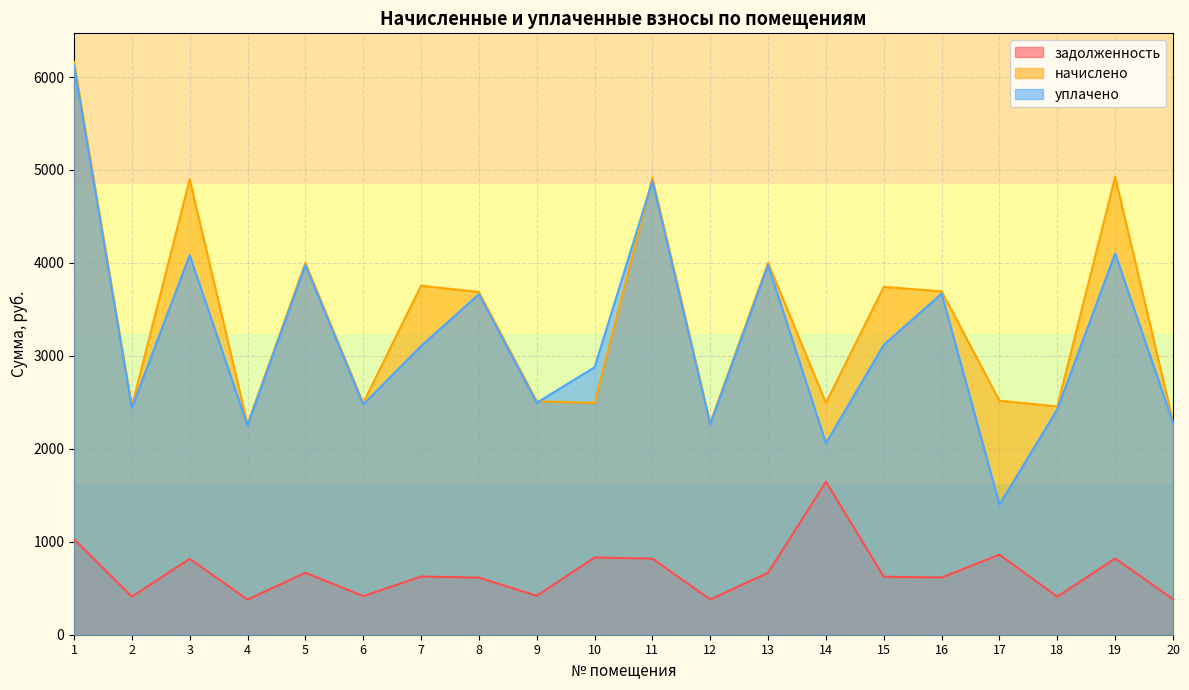

At which label is уплачено closest to 3761?

16